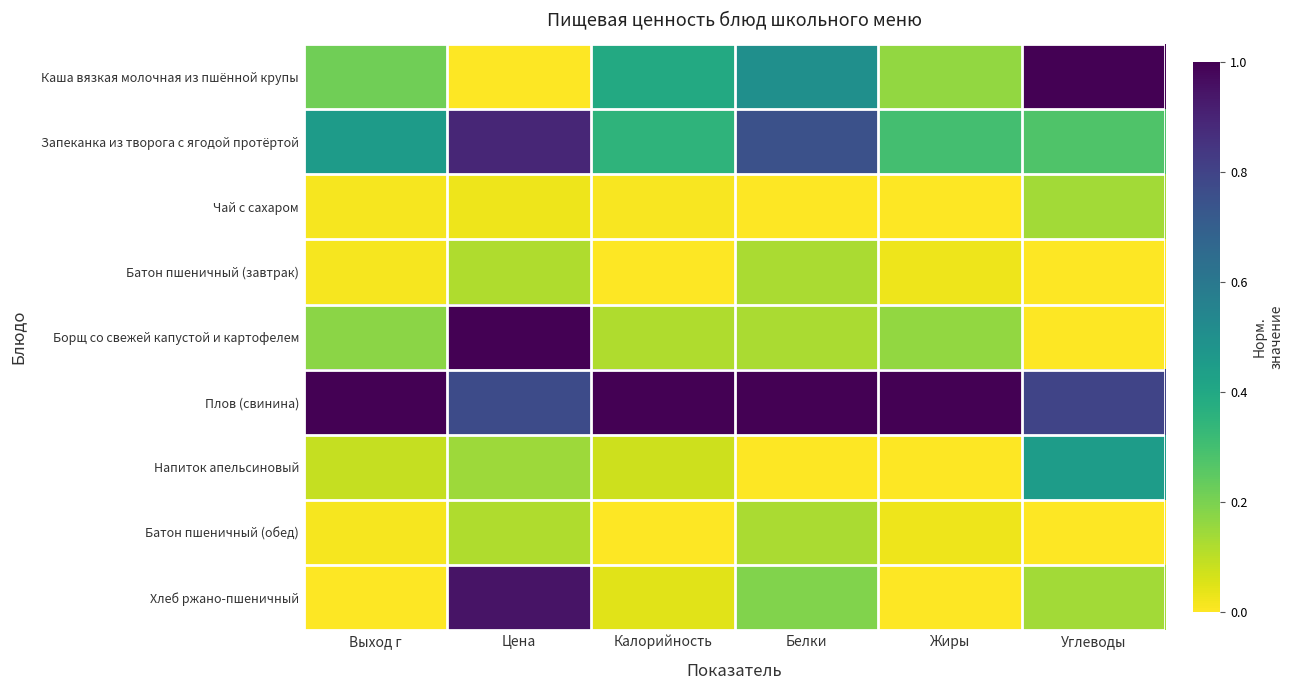

What is the difference between the highest and lowest values at Белки?

1.0